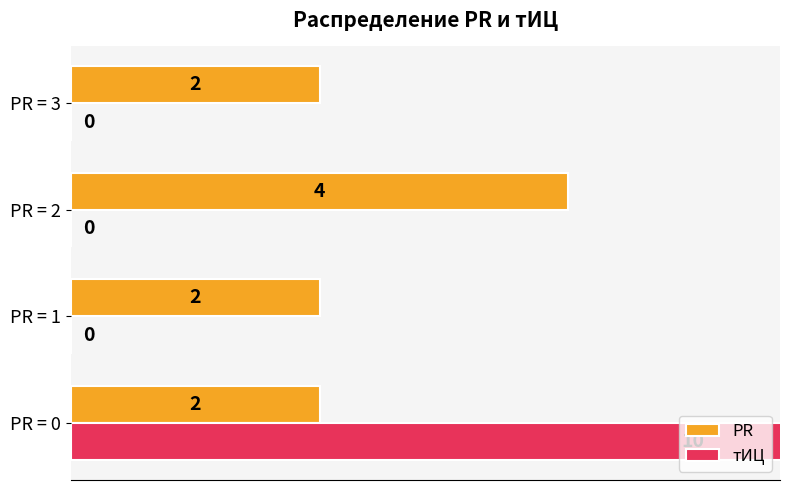

How many bars are there in total?

8